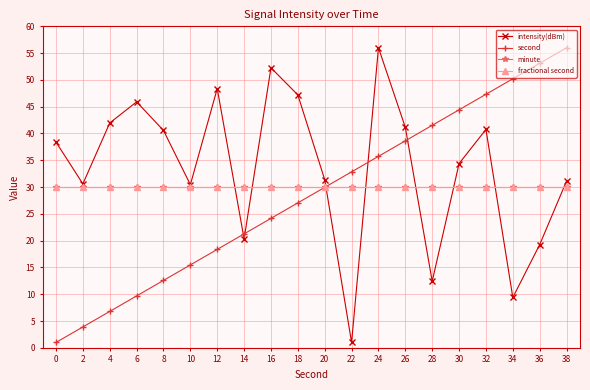

Reading left to right, what are all the values shown in this chart?

intensity(dBm): 38.4	30.6	42.0	45.9	40.6	30.4	48.4	20.3	52.3	47.2	31.4	1.0	56.0	41.1	12.4	34.4	40.8	9.4	19.3	31.1
second: 1.0	3.9	6.8	9.7	12.6	15.5	18.4	21.3	24.2	27.1	29.9	32.8	35.7	38.6	41.5	44.4	47.3	50.2	53.1	56.0
minute: 30.0	30.0	30.0	30.0	30.0	30.0	30.0	30.0	30.0	30.0	30.0	30.0	30.0	30.0	30.0	30.0	30.0	30.0	30.0	30.0
fractional second: 30.0	30.0	30.0	30.0	30.0	30.0	30.0	30.0	30.0	30.0	30.0	30.0	30.0	30.0	30.0	30.0	30.0	30.0	30.0	30.0